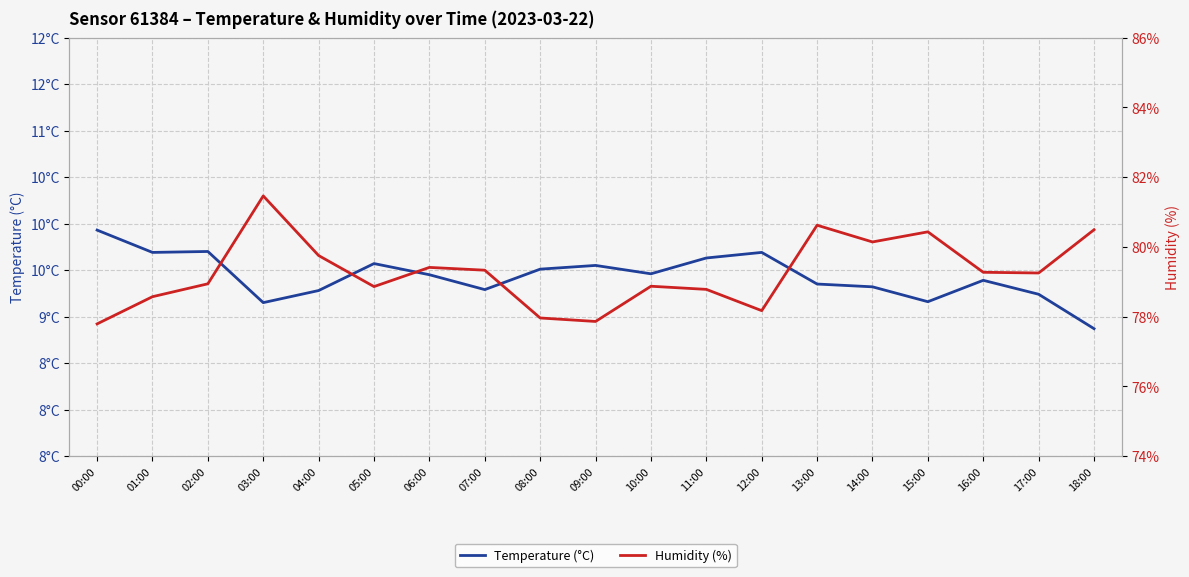

True or false: Humidity (%) and Temperature (°C) cross at least once.

False